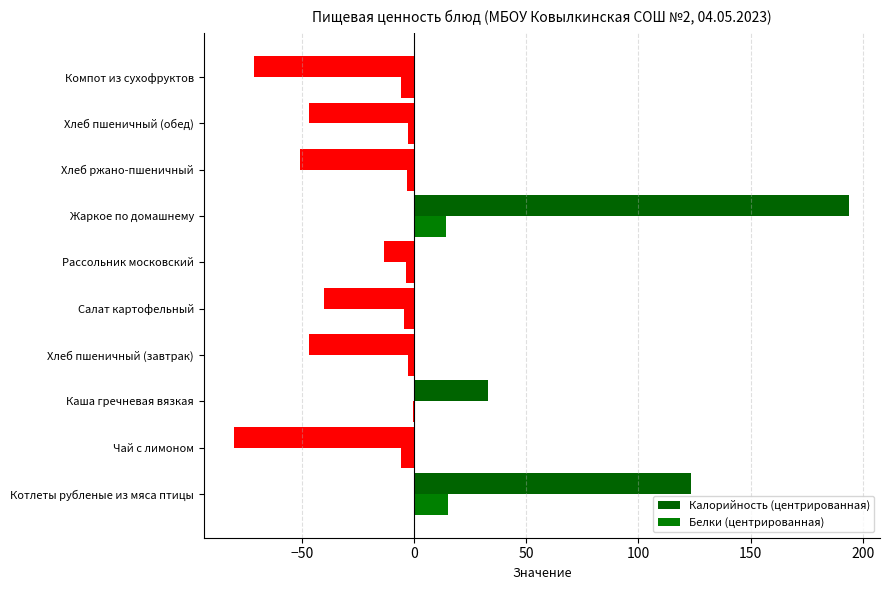

Rank the series by their maximum value, from highest to lowest.

Калорийность (центрированная), Белки (центрированная)